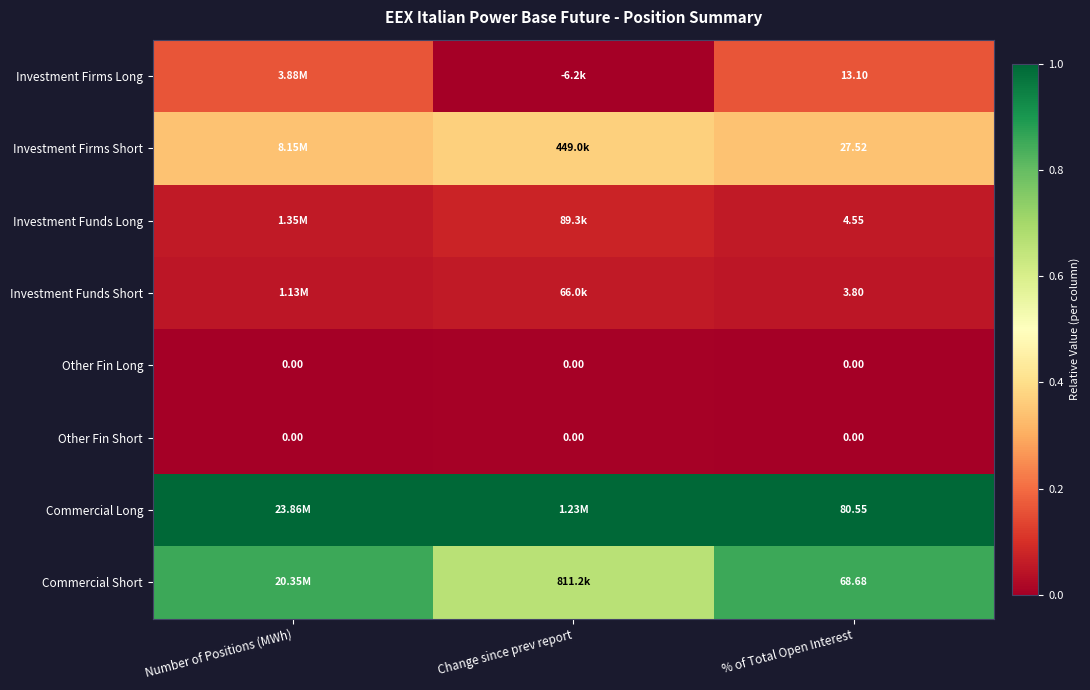

Is it true that Other Fin Short equals 0.0 at % of Total Open Interest?

False